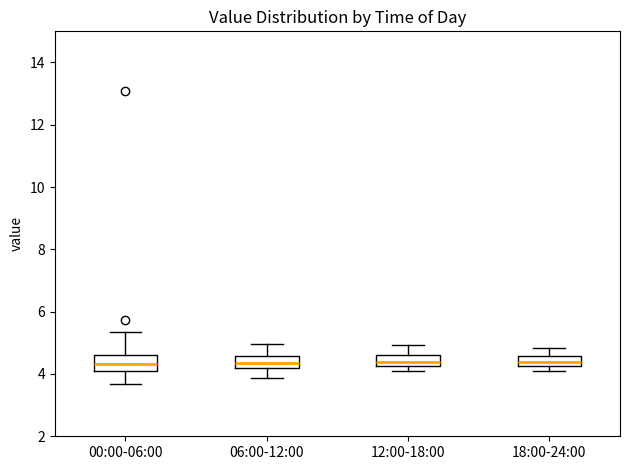

Reading left to right, transcribe this box plot: for each box, give where its median line is, the range the box spans, and where its two whiskers end, as read against the y-axis. The values are not printed on the chart, so give them approximately, as read against the axis.

00:00-06:00: median 4.4, box 4.2 to 4.6, whiskers 3.6 to 5.4
06:00-12:00: median 4.4, box 4.2 to 4.6, whiskers 3.8 to 5.0
12:00-18:00: median 4.4, box 4.2 to 4.6, whiskers 4.2 (just below the box's lower edge) to 5.0
18:00-24:00: median 4.4, box 4.2 to 4.6, whiskers 4.2 (just below the box's lower edge) to 4.8